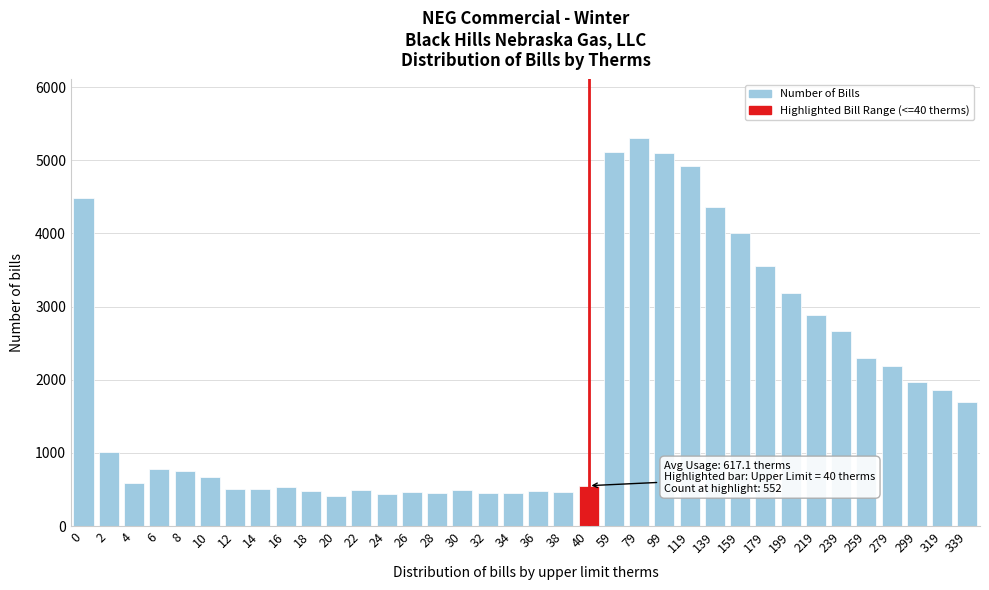

What is the difference between the maximum and minimum values?

4900